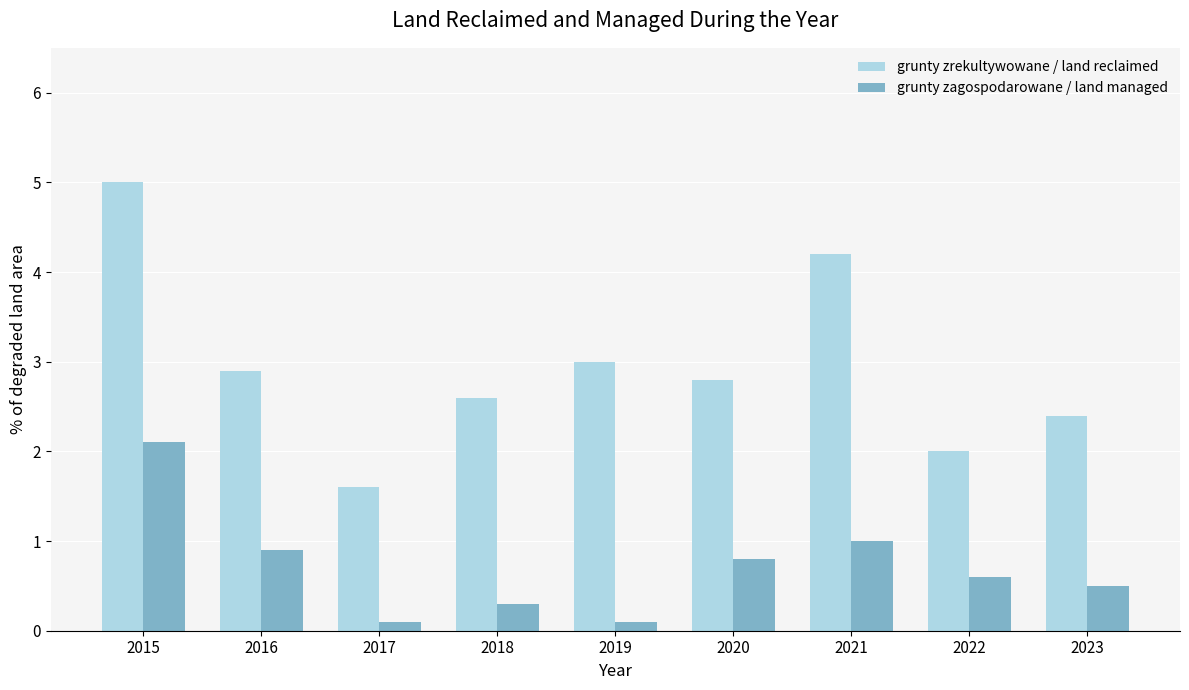

What are all the series names shown in the legend?

grunty zrekultywowane / land reclaimed, grunty zagospodarowane / land managed